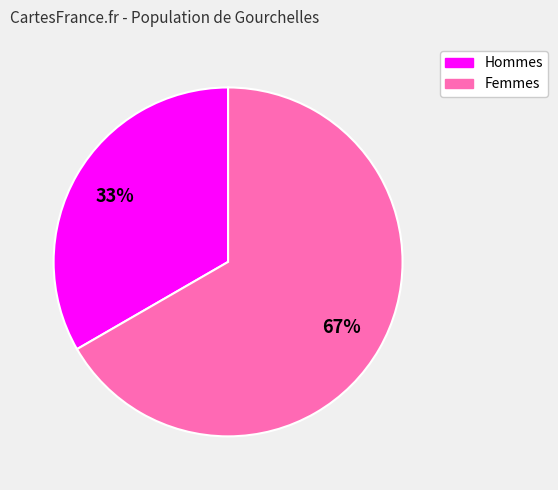

To the nearest percent, what is the average slice percentage?

50%